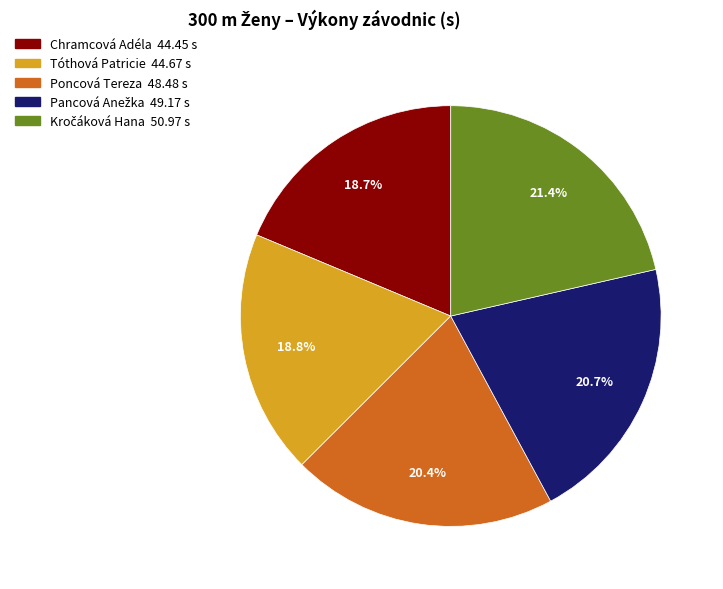

How much of the chart is everything except Poncová Tereza?

79.6%